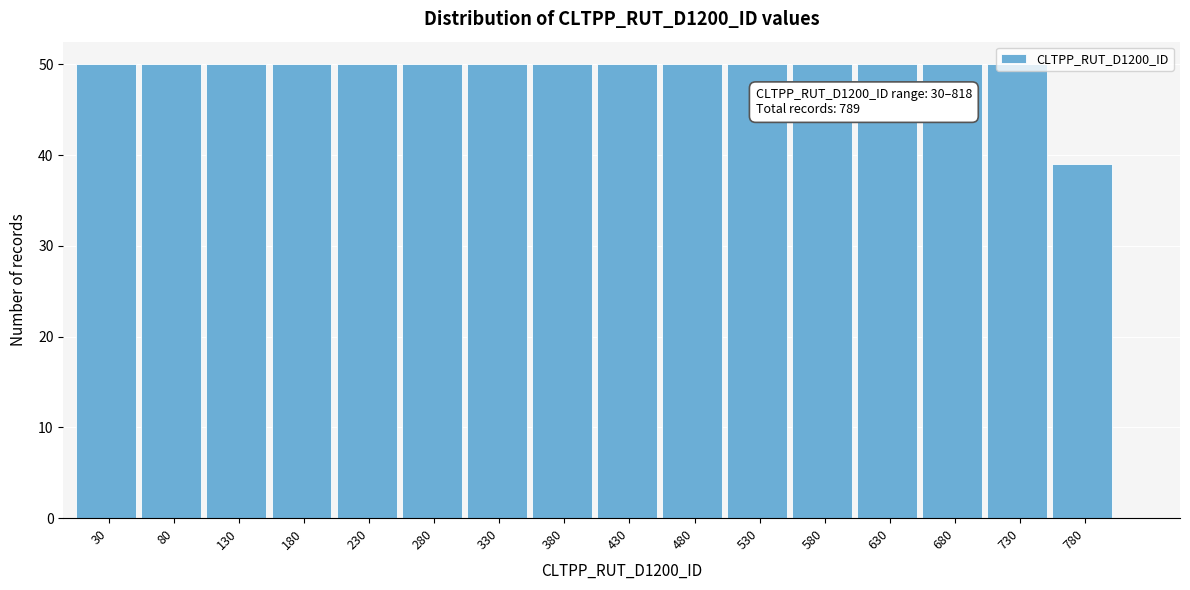

Approximately how many times larger is the value at 280 compared to 480?

1.0